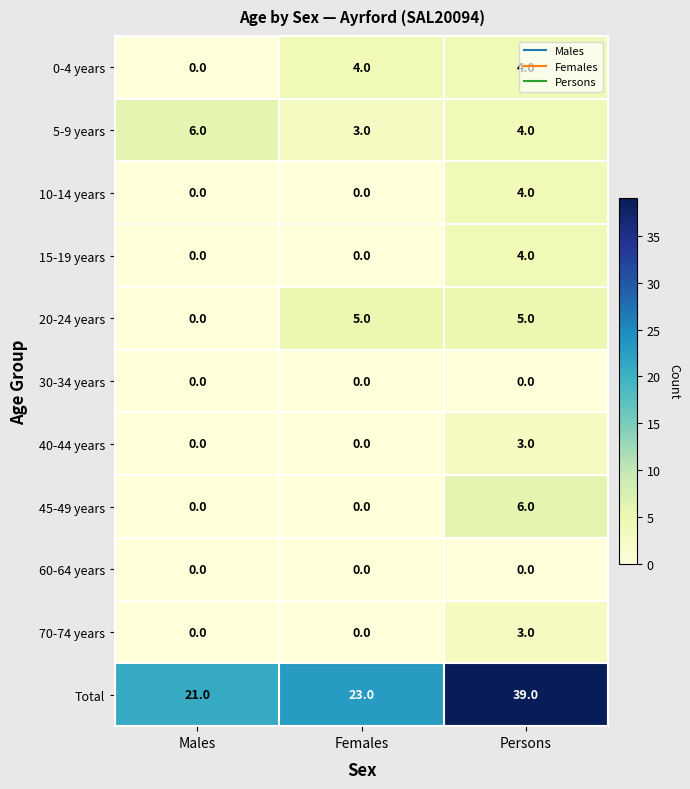

Is the value of Total at Males greater than the value of 5-9 years at Males?

Yes